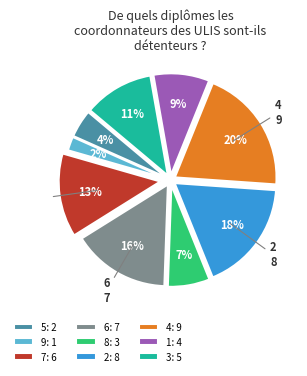

Approximately how many times larger is the value at 2: 8 compared to 3: 5?

1.6